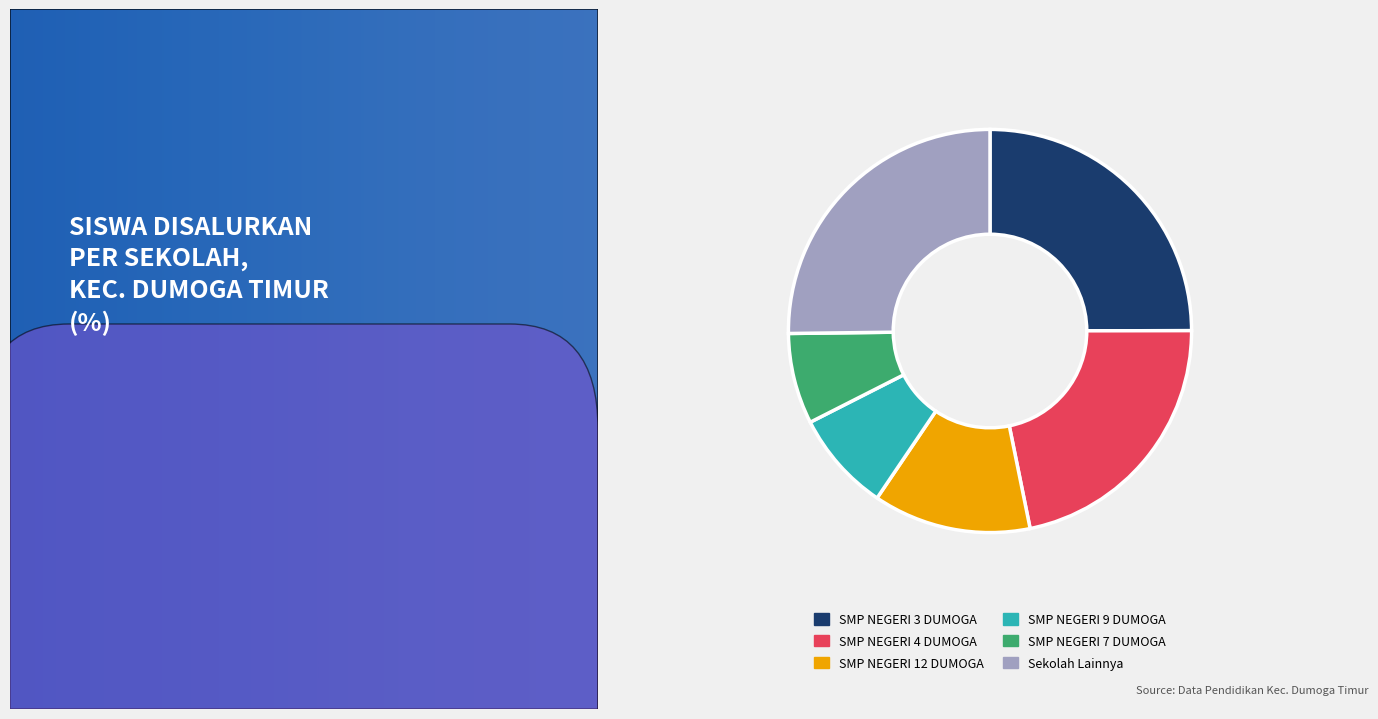

Which has a higher value, SMP NEGERI 4 DUMOGA or SMP NEGERI 9 DUMOGA?

SMP NEGERI 4 DUMOGA